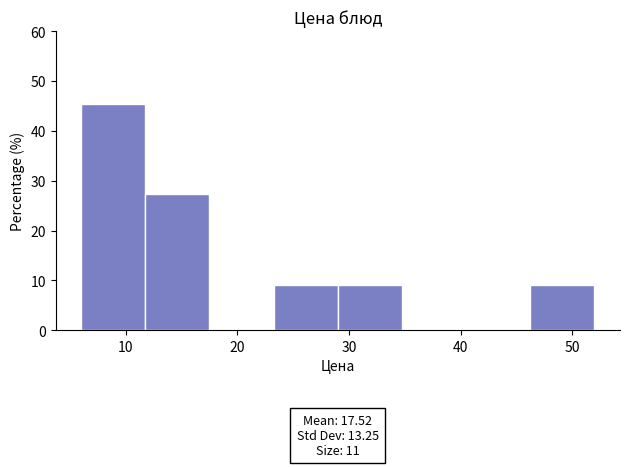

Over which range of the x-axis is the bar tallest?

6 to 12